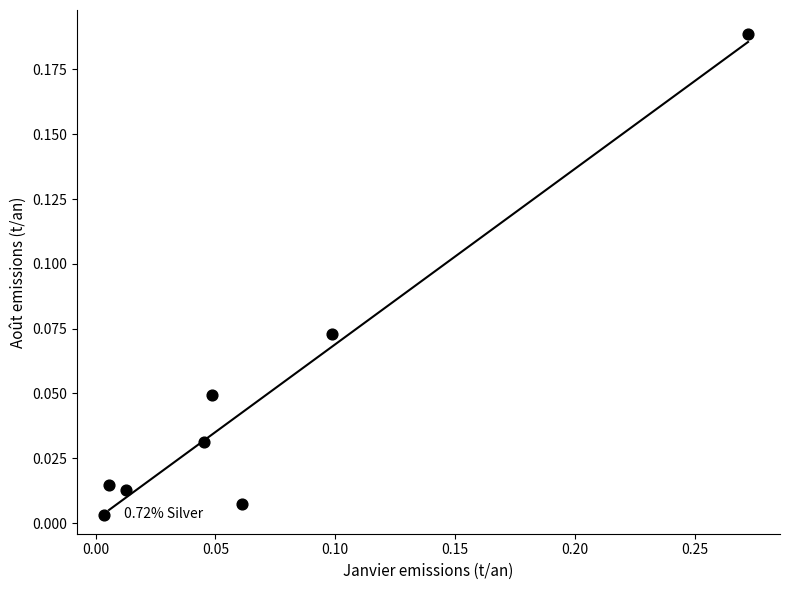

What is the range of X values (max minus min)?

0.3